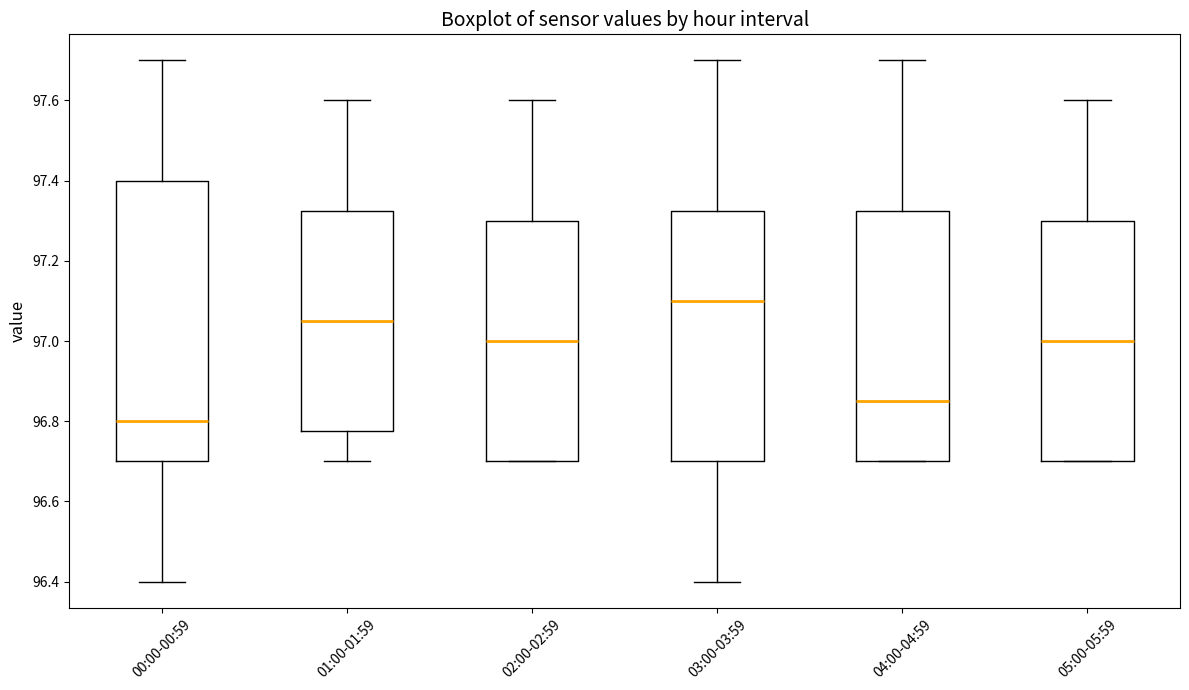

Which box has the highest median line?

03:00-03:59